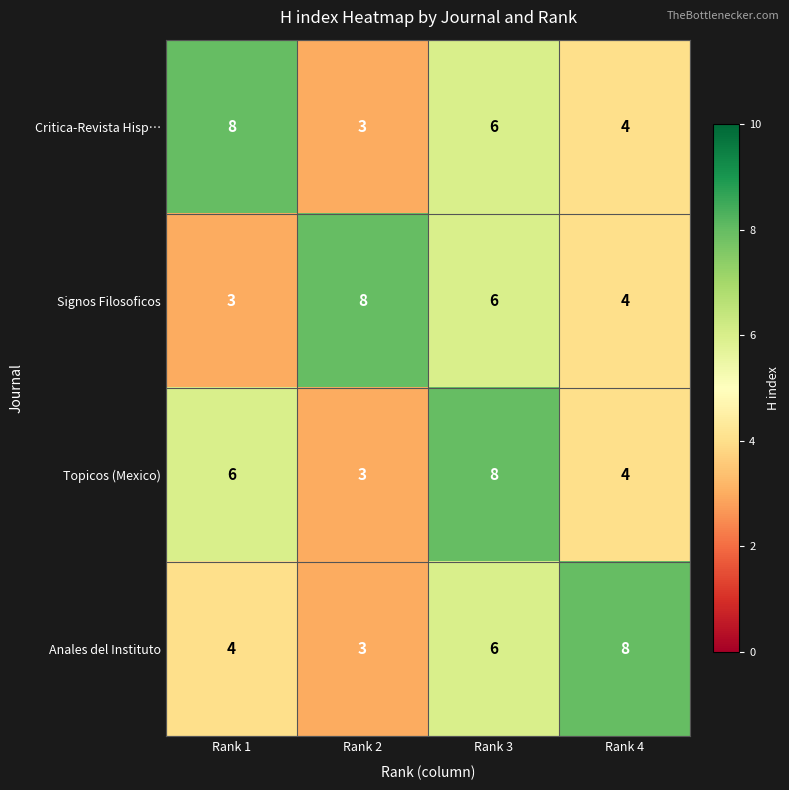

At which label is Anales del Instituto closest to 5?

Rank 1